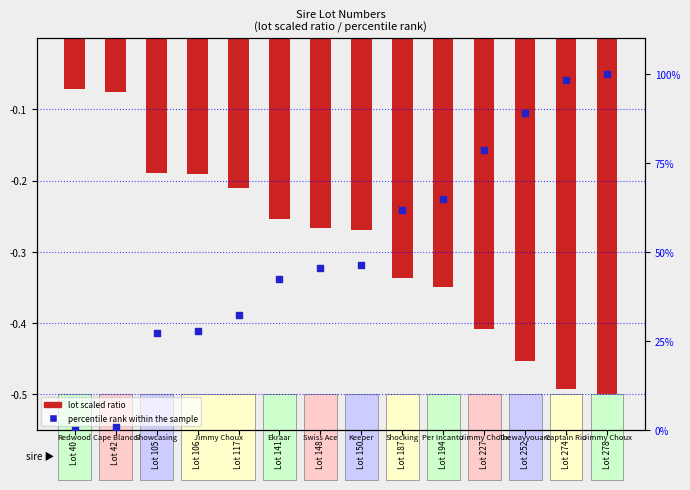

What are all the series names shown in the legend?

lot scaled ratio, percentile rank within the sample